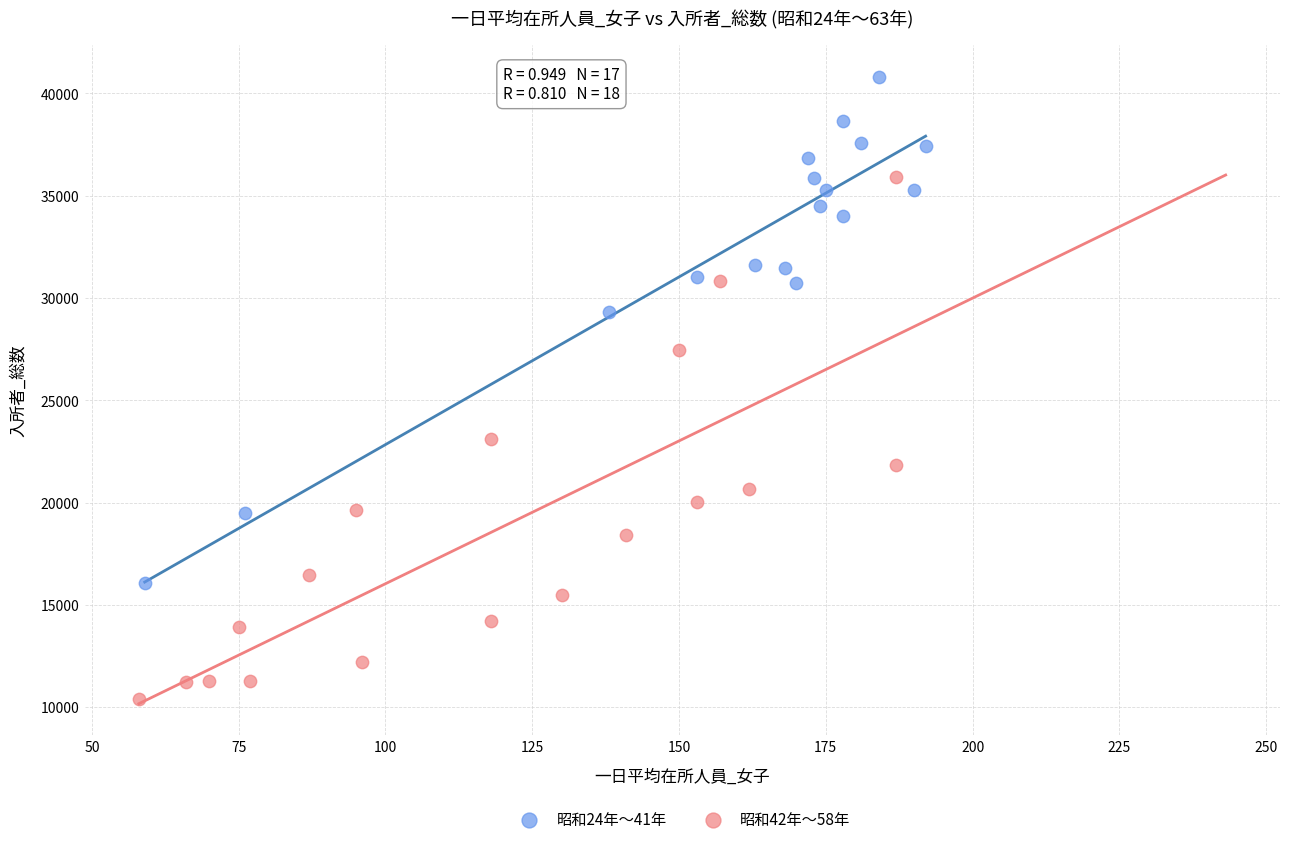

Which series contains the highest Y value?

昭和24年～41年